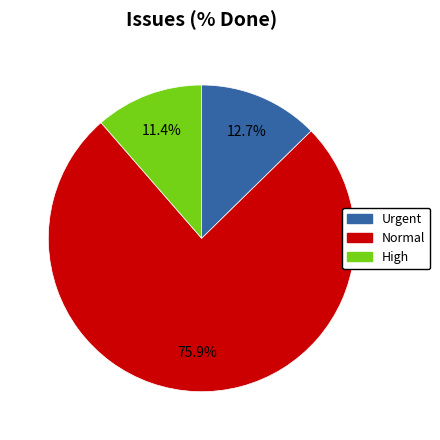

Is there a majority slice in this chart?

Yes